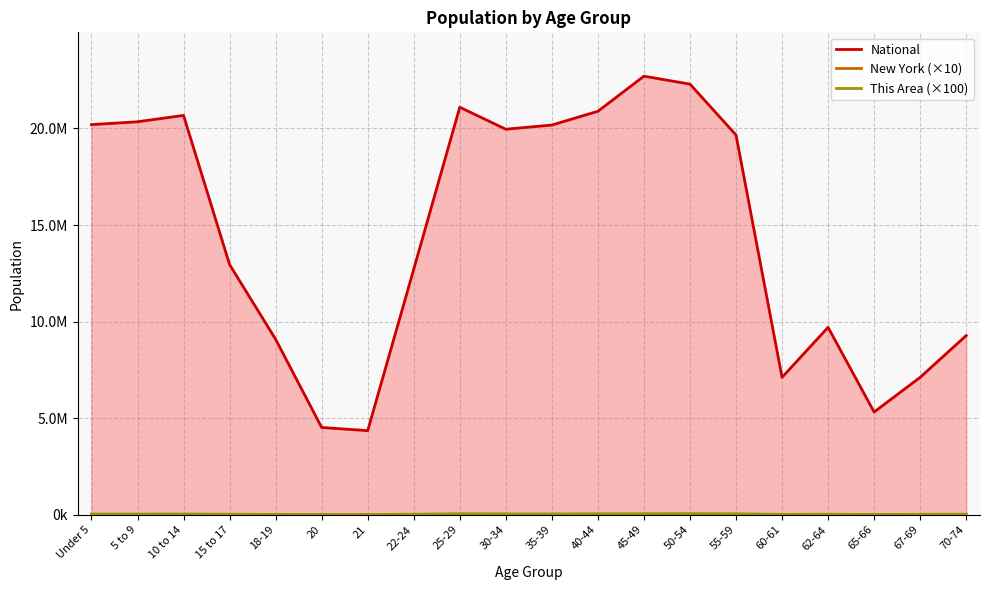

True or false: National and New York intersect in this chart.

False